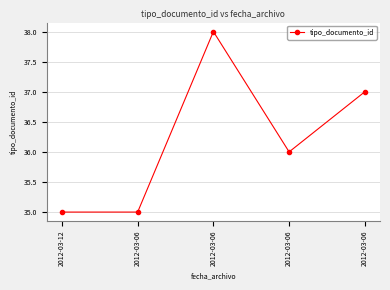

Does the chart have visible grid lines?

Yes